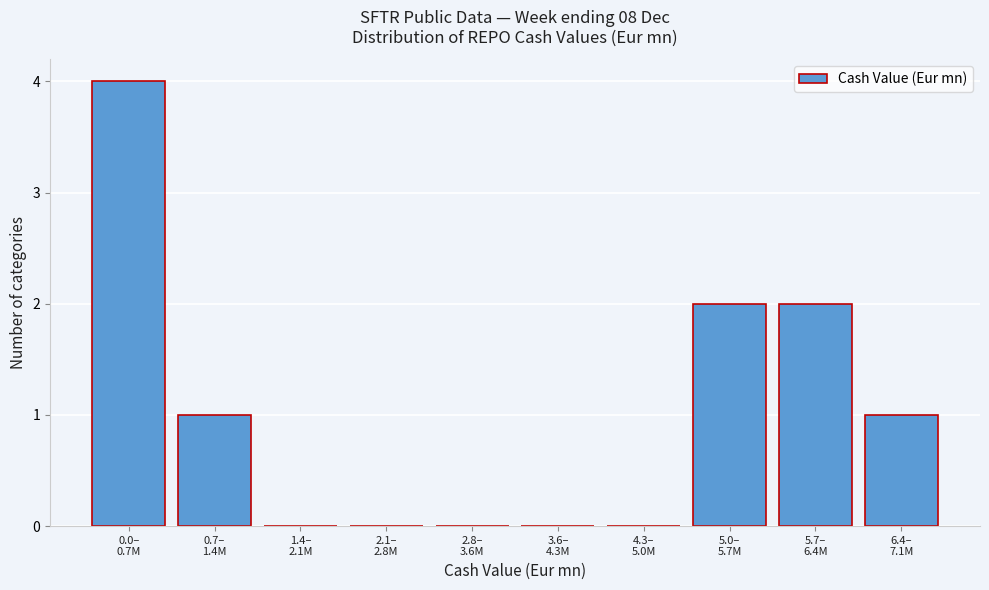

What is the greatest value displayed?

4